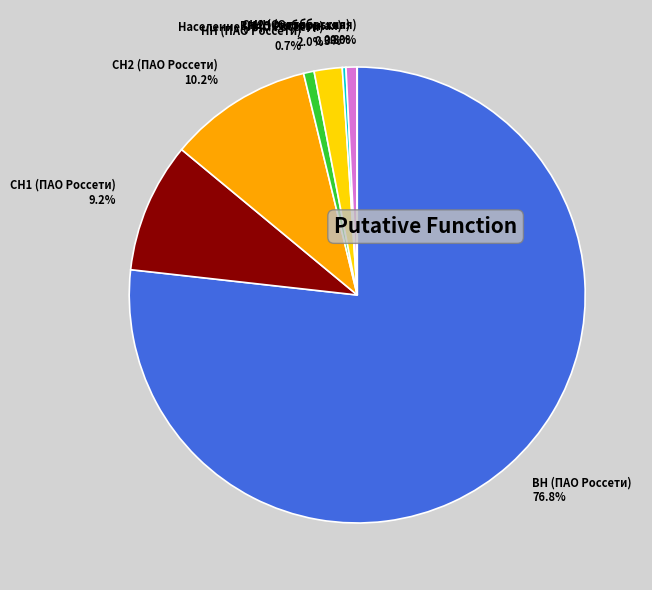

Between СН1 (ПАО Россети) and НН (ПАО Россети), which is larger?

СН1 (ПАО Россети)